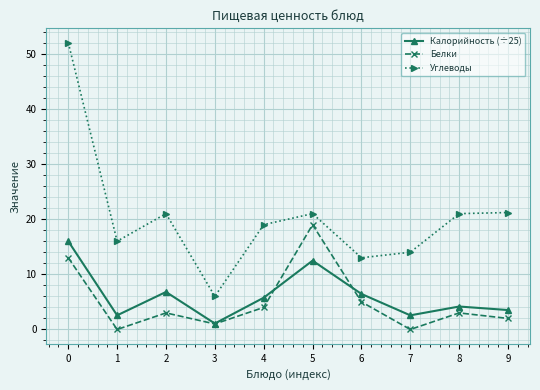

How many interior local valleys does the Углеводы series have?

3